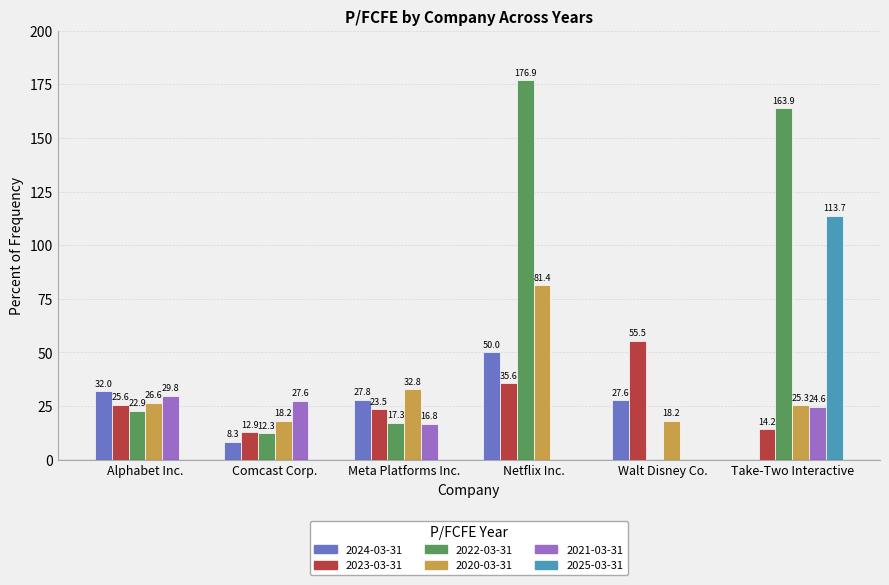

Is the value of 2023-03-31 at Walt Disney Co. greater than the value of 2021-03-31 at Take-Two Interactive?

Yes